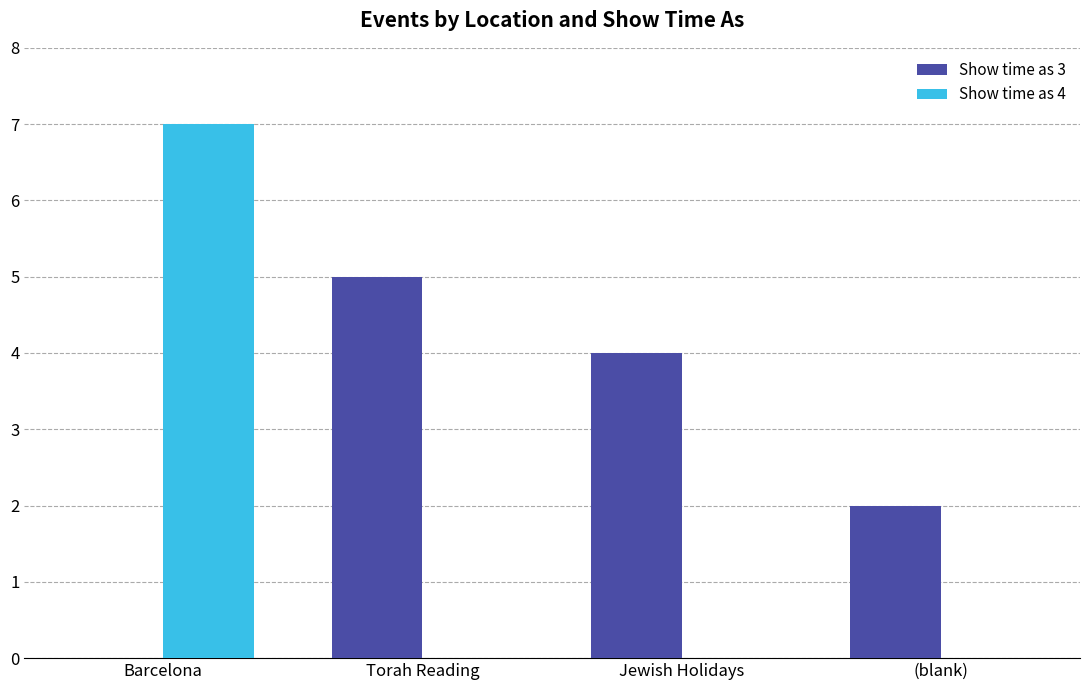

Count the number of categories in the chart.

4